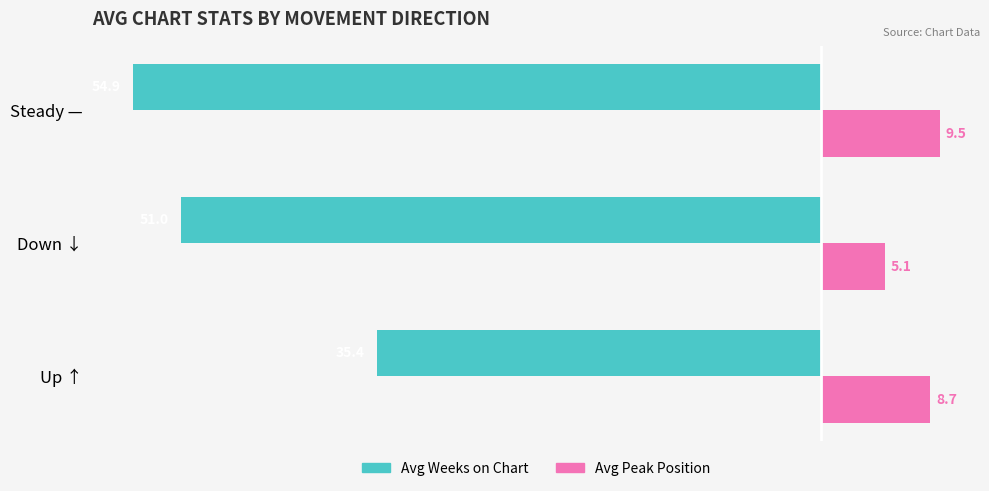

True or false: Avg Weeks on Chart has a value of -21.8 at Down ↓.

False